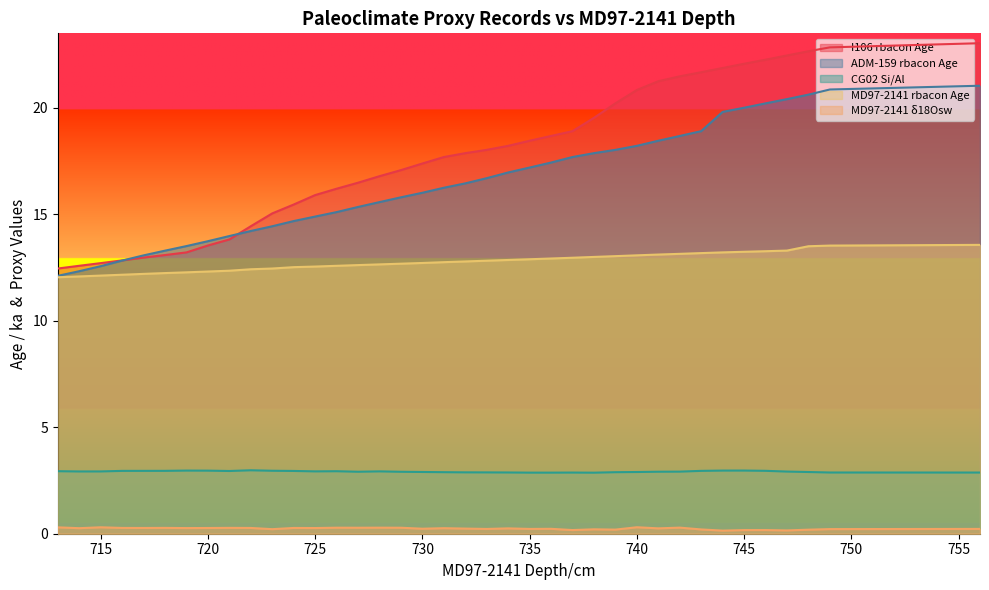

Which has a higher value, 722 or 745?

745